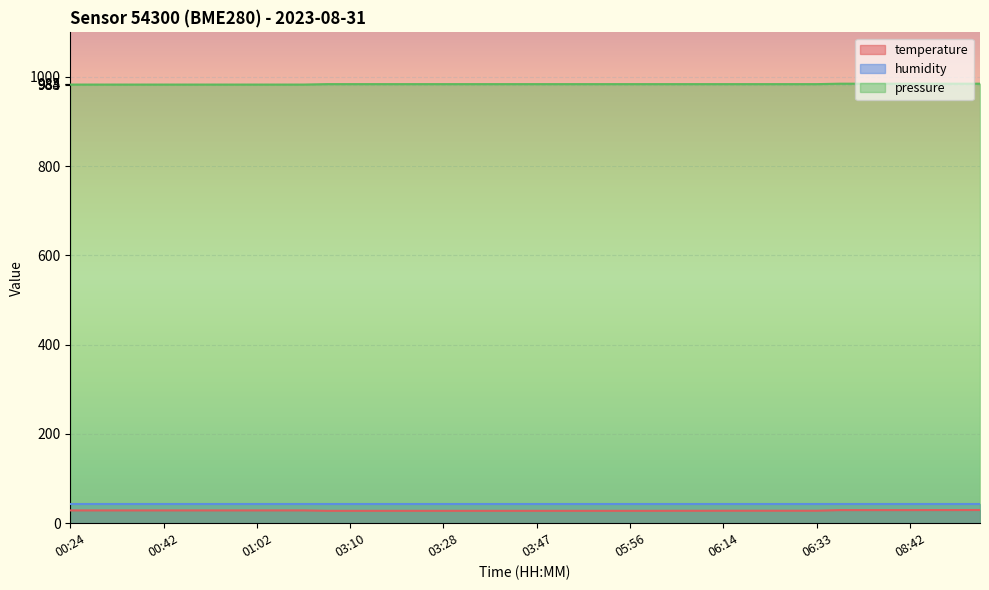

Which series has the largest total across all categories?

pressure